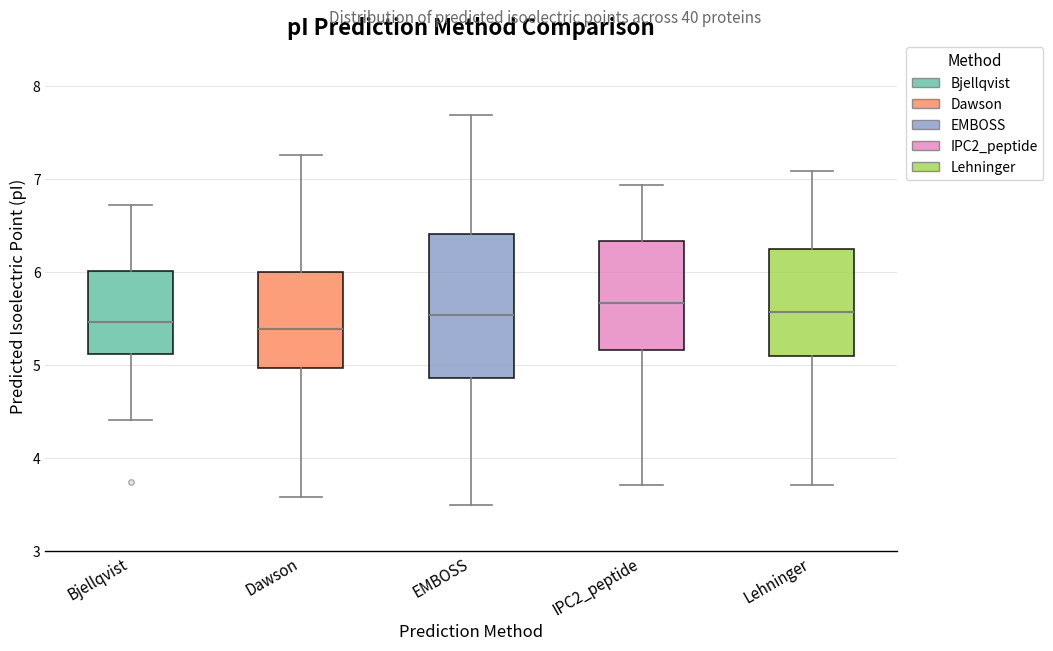

Comparing the boxes themselves (not the whiskers), which one is the tallest?

EMBOSS